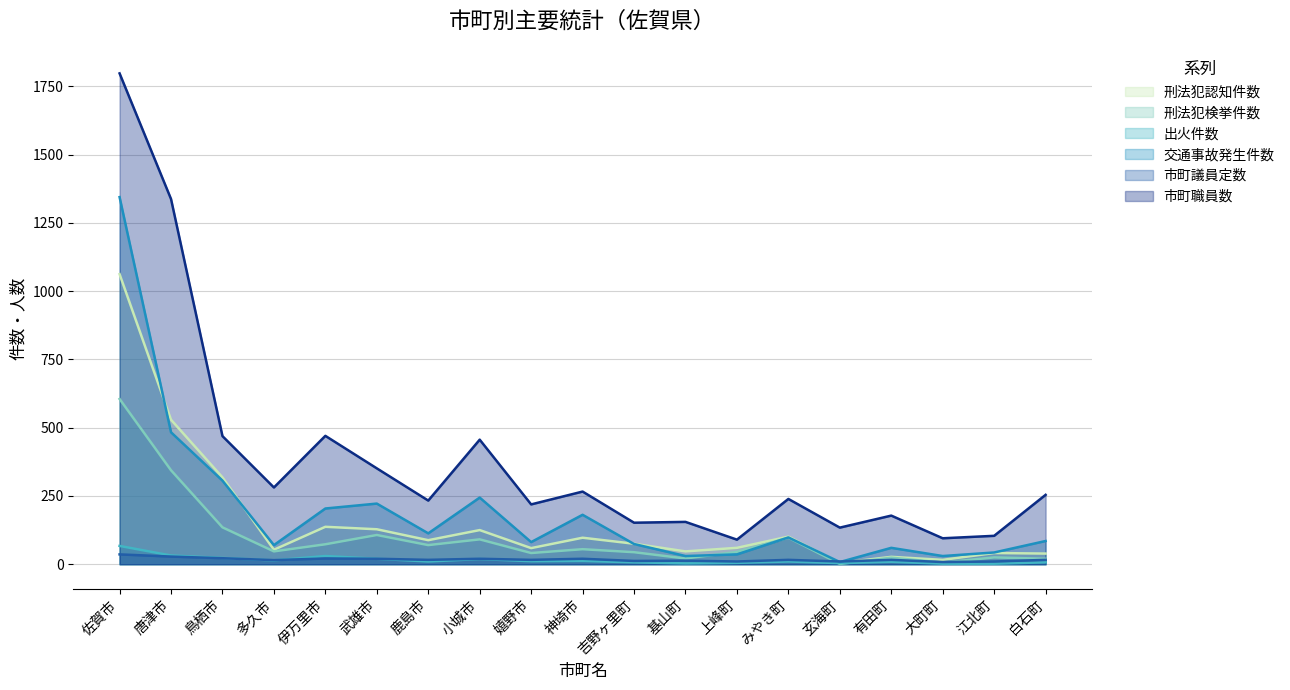

Which series ends up on top after the final intersection of 市町議員定数 and 交通事故発生件数?

交通事故発生件数